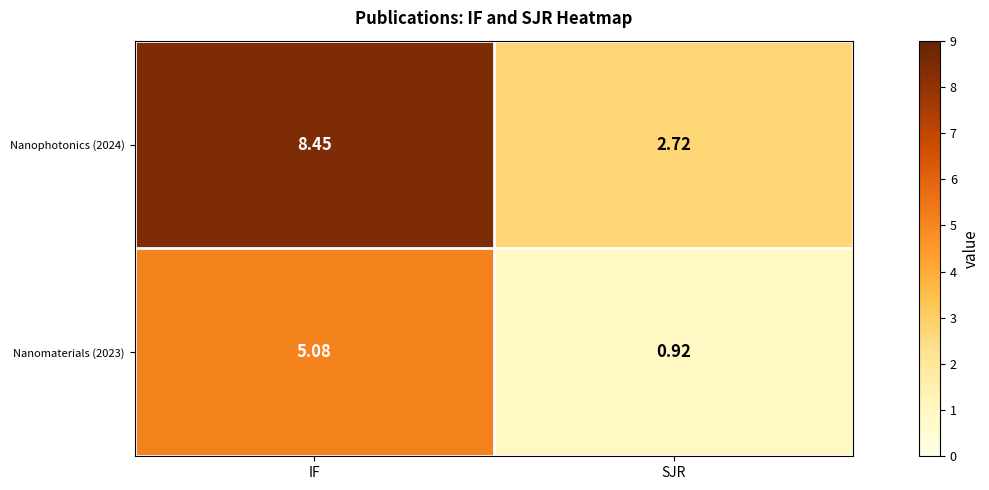

Rank the series at SJR from highest to lowest value.

Nanophotonics (2024), Nanomaterials (2023)